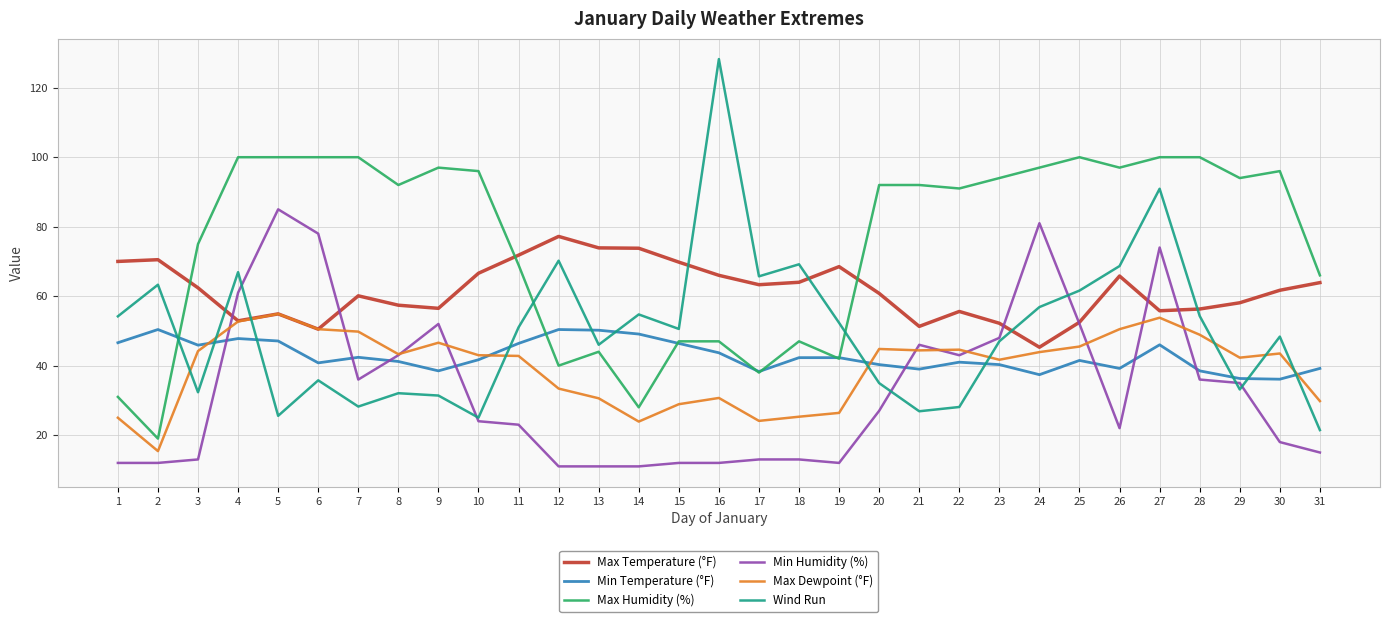

The value of Max Dewpoint (°F) at 26 is 28.5. True or false?

False